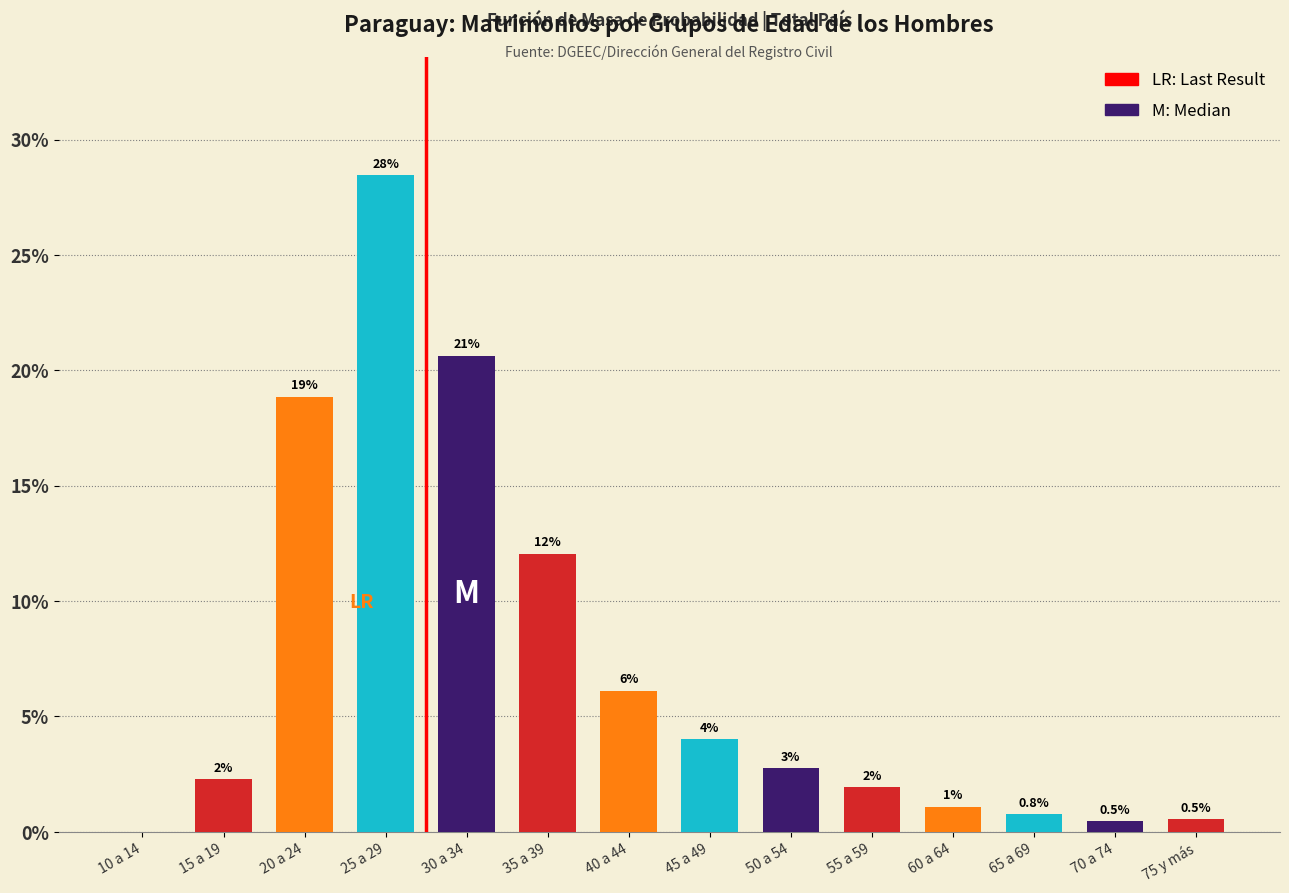

Are the bars horizontal?

No